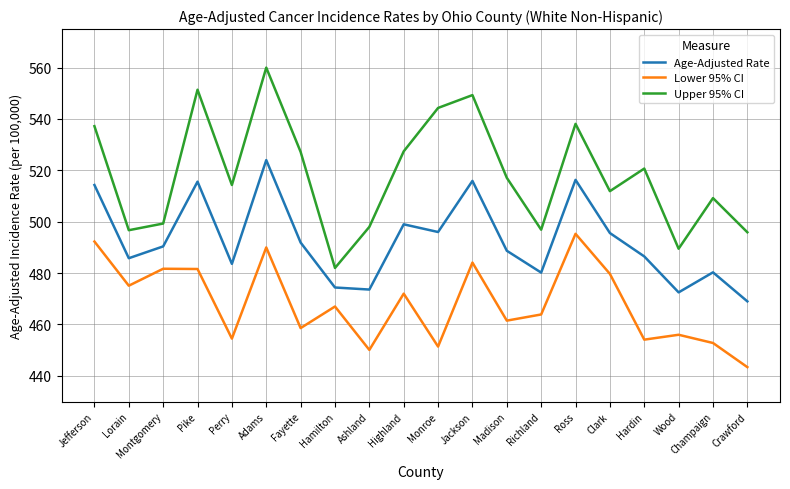

What position from the left is Pike?

4